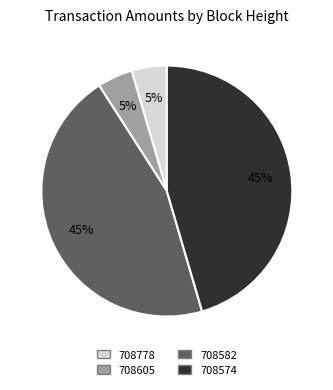

What is the ratio of the value at 708778 to the value at 708605?

1.0